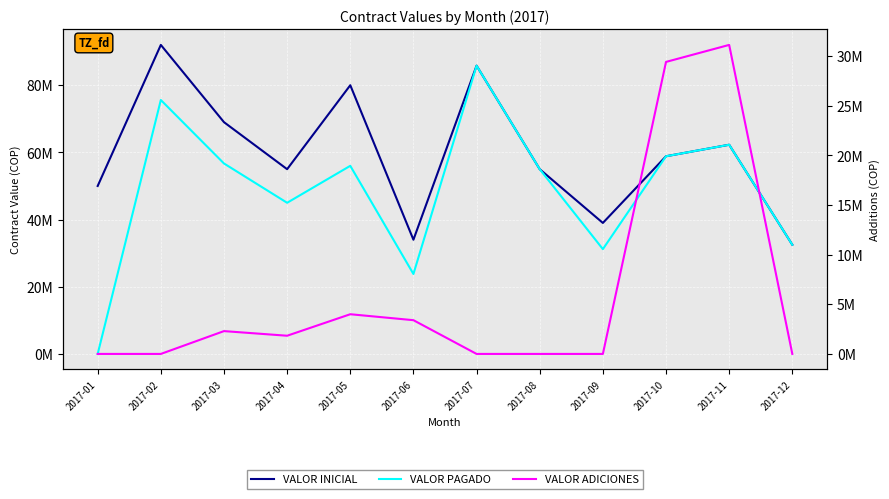

What is the total value across all series at 2017-09?

70200000